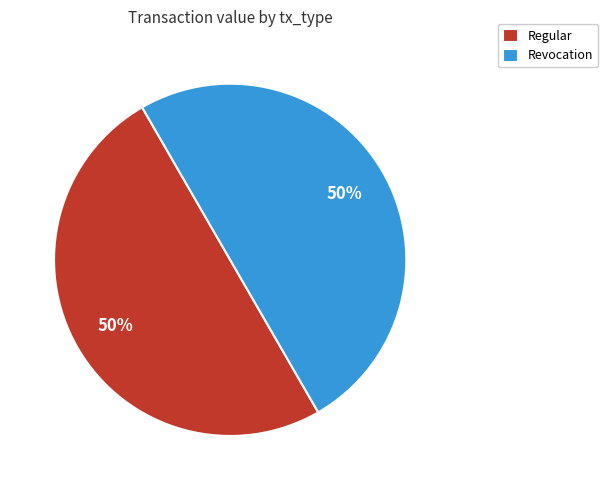

True or false: Revocation accounts for 7% of the total.

False